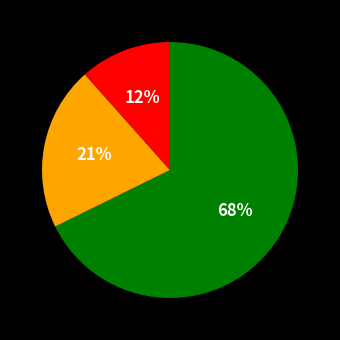

To the nearest percent, what is the average slice percentage?

33%